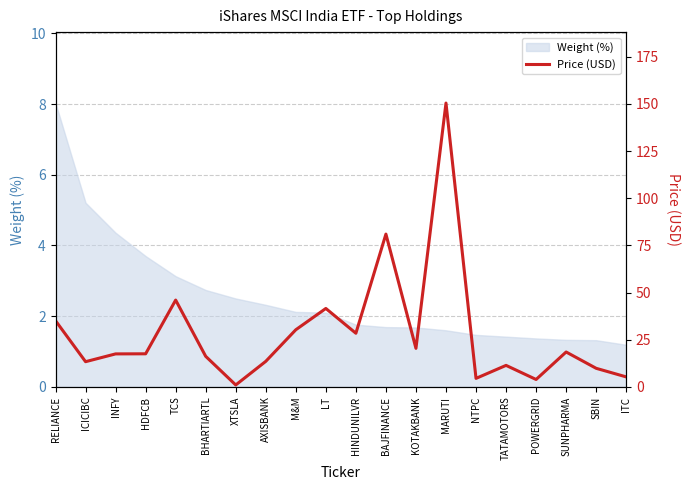

What is the lowest value of the Weight (%) series?

1.2